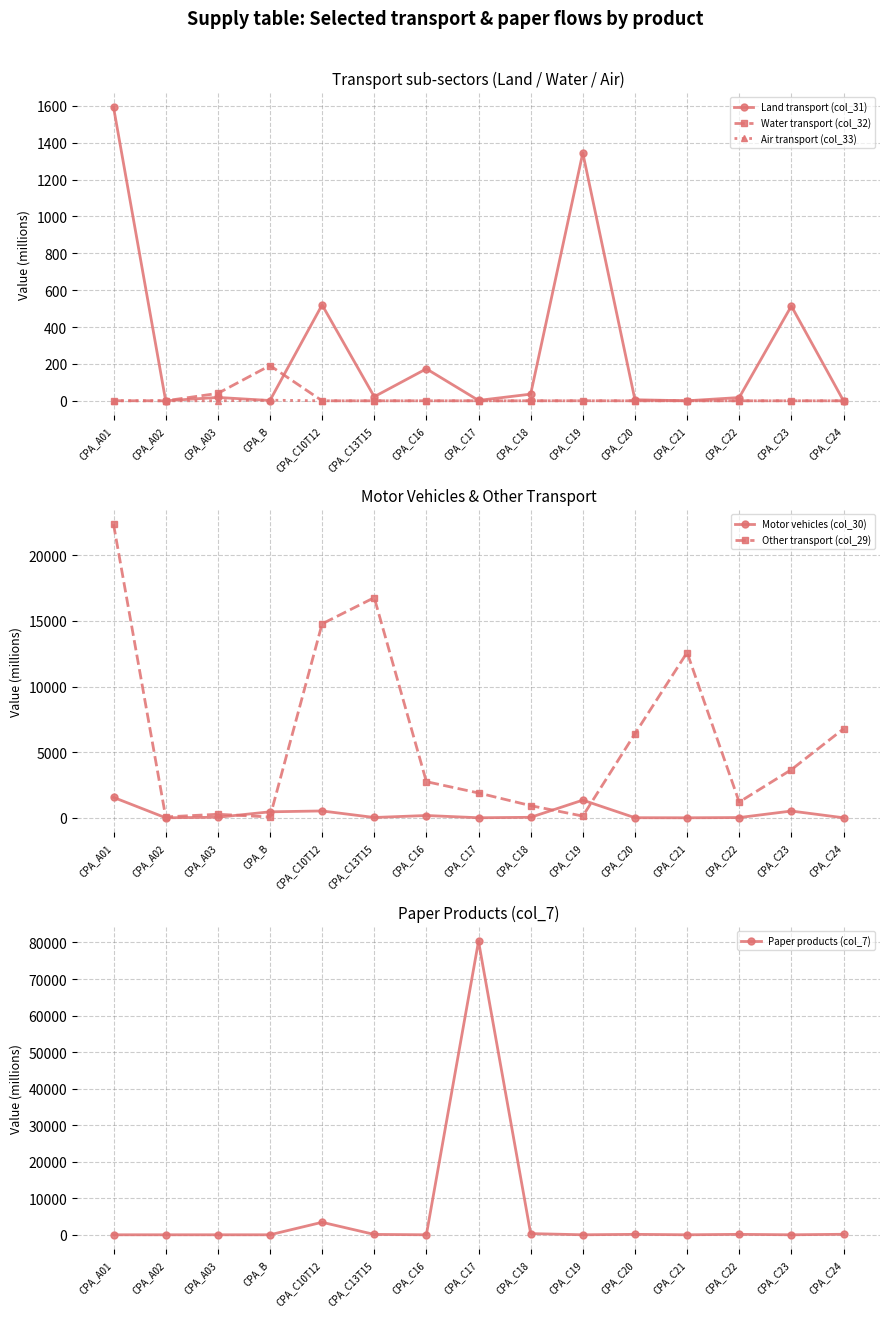

What is the value of the Paper products (col_7) point at the 7th from the left?

1.1